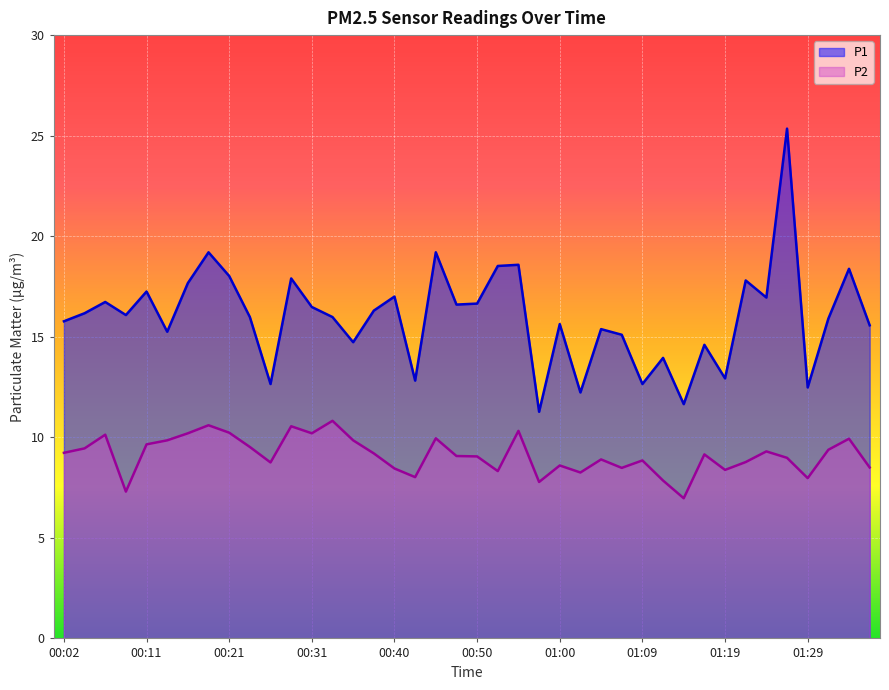

True or false: P2 and P1 cross at least once.

False